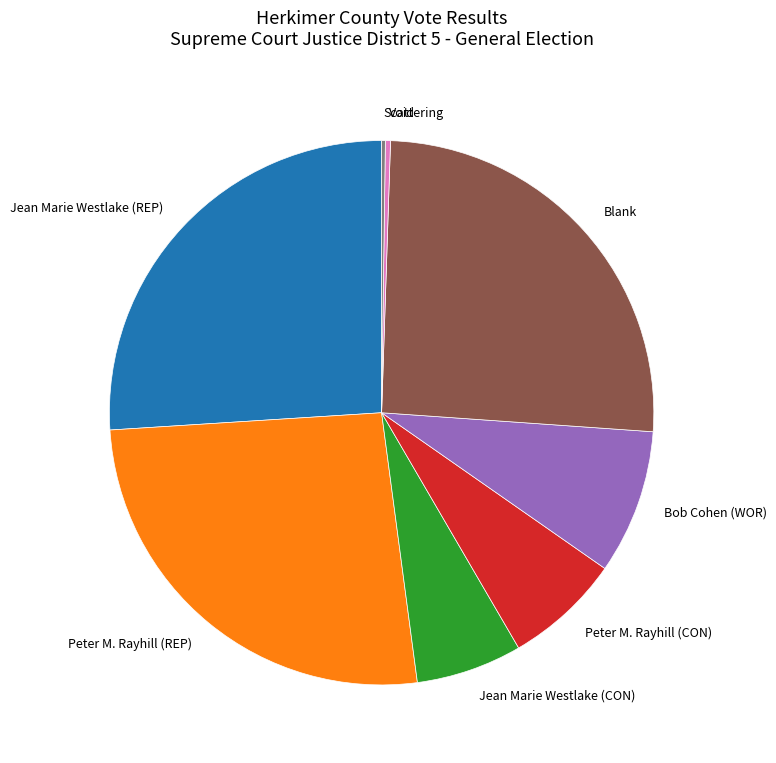

Does Void account for over 50% of the chart?

No